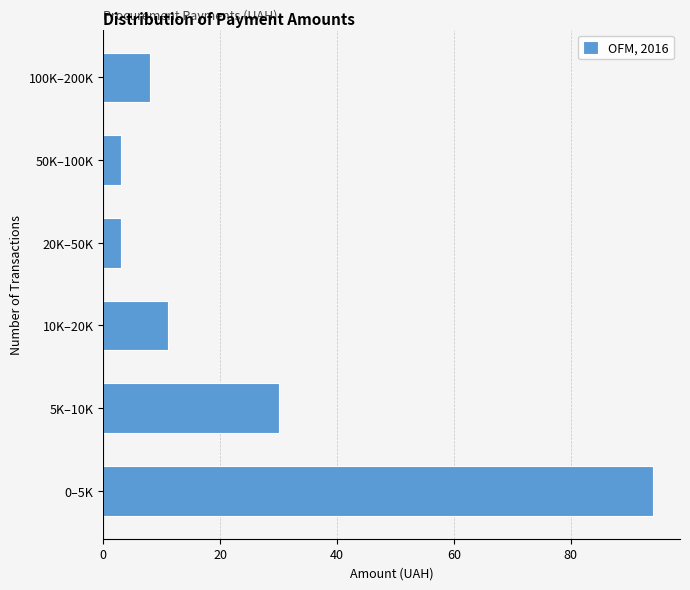

Reading bottom to top, transcribe all the data shown in this chart.

94	30	11	3	3	8